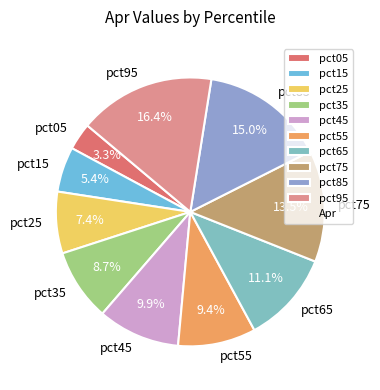

Count the number of slices in the pie.

10